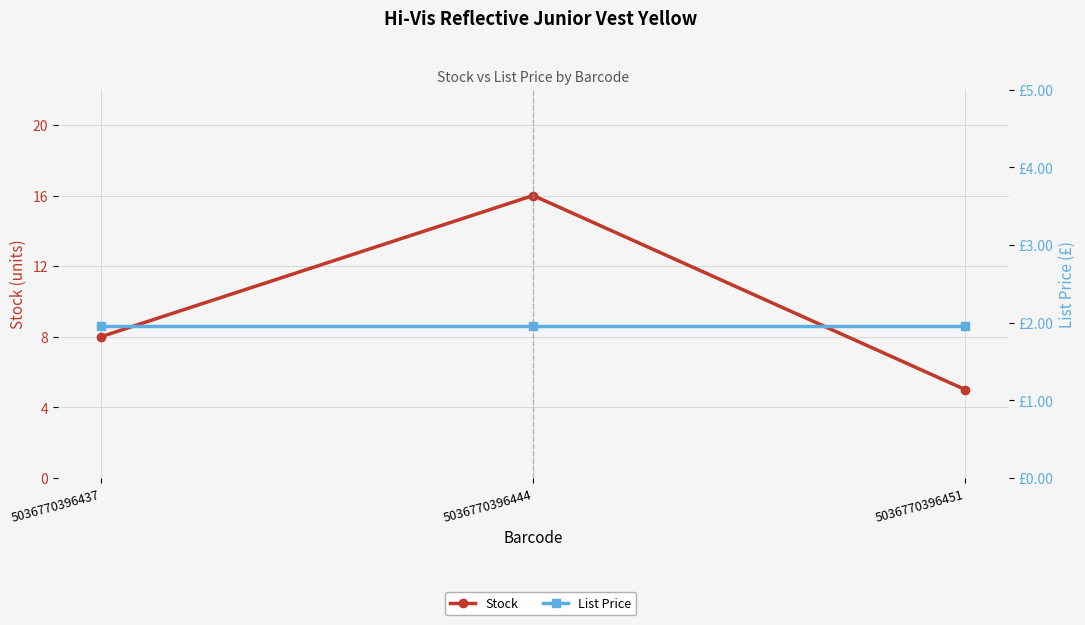

True or false: Stock has a value of 3.5 at 5036770396444.

False